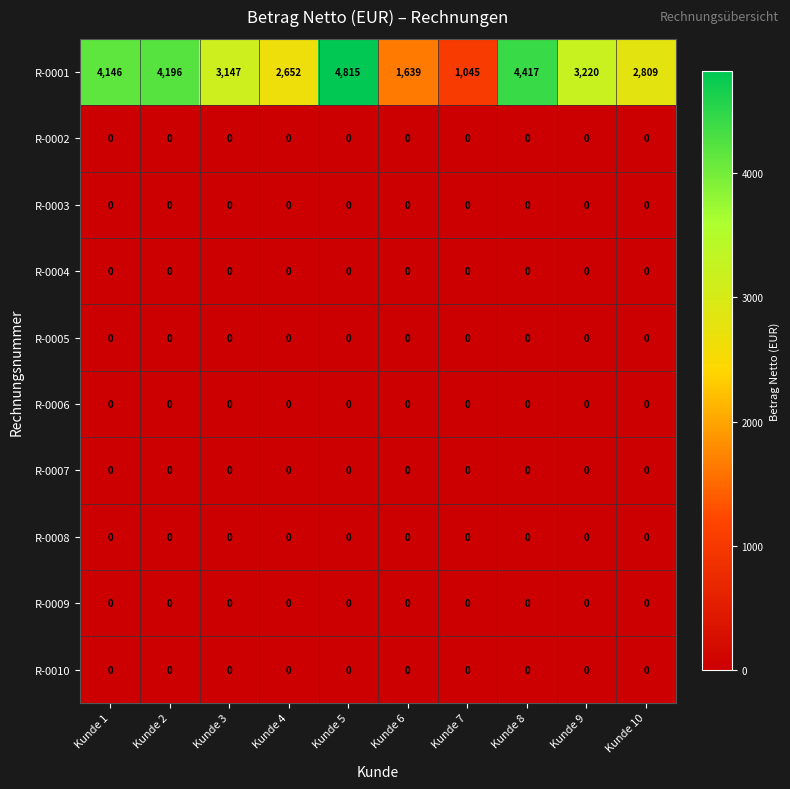

Which series has the largest total across all categories?

R-0001